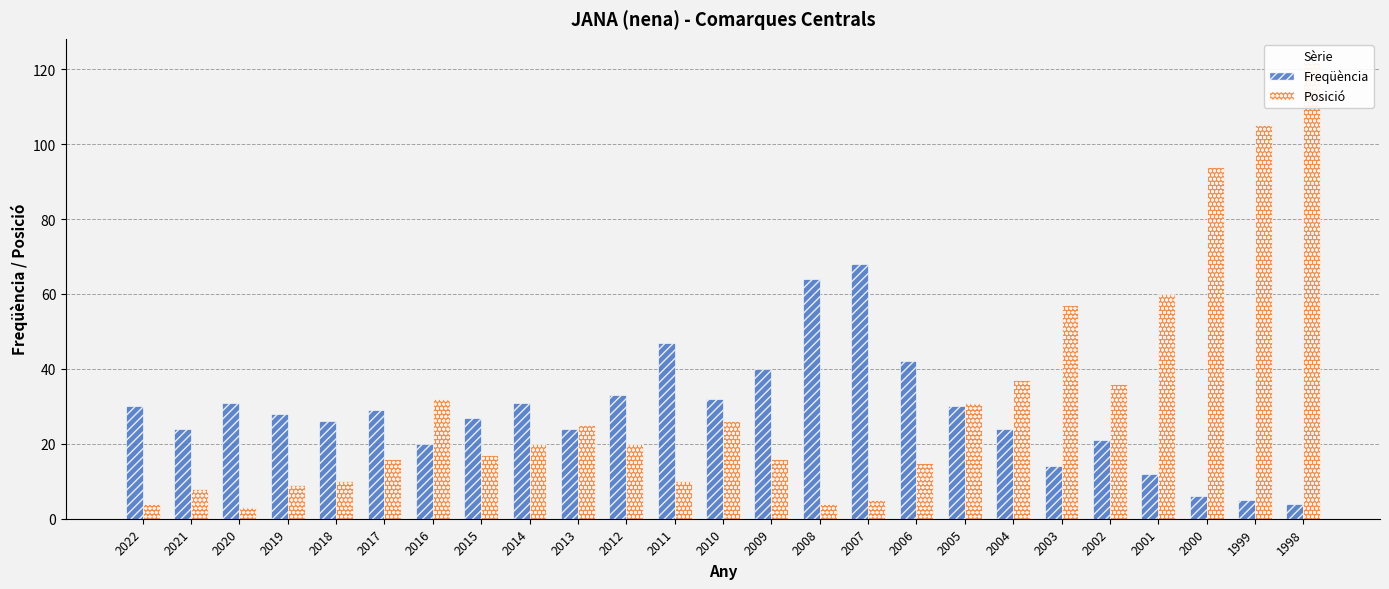

What is the value of the Posició bar at the 7th from the left?

32